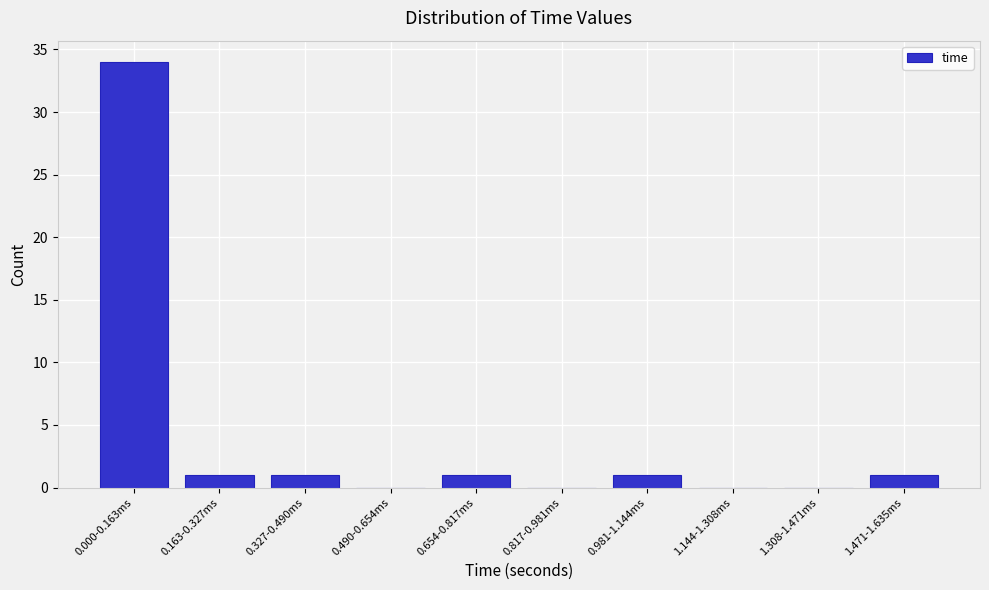

Reading left to right, extract all data points from this chart.

0.000-0.163ms=34	0.163-0.327ms=1	0.327-0.490ms=1	0.490-0.654ms=0	0.654-0.817ms=1	0.817-0.981ms=0	0.981-1.144ms=1	1.144-1.308ms=0	1.308-1.471ms=0	1.471-1.635ms=1